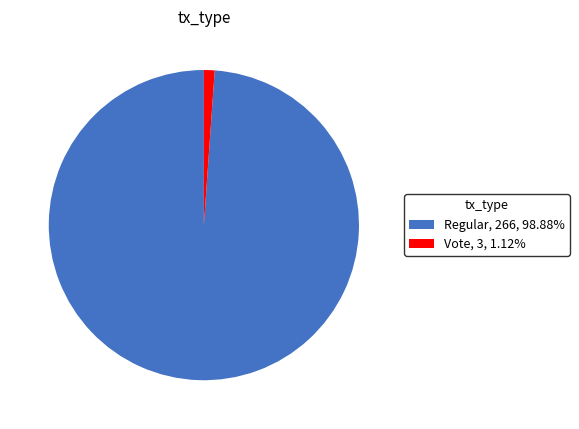

Does Regular, 266, 98.88% account for over 50% of the chart?

Yes